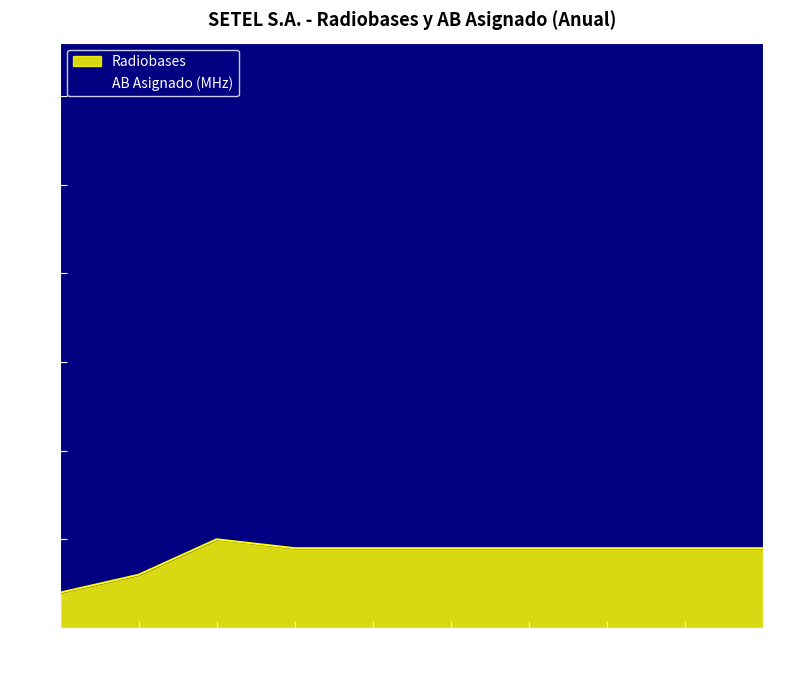

True or false: there are more than 0 points higher than both neighbors.

True